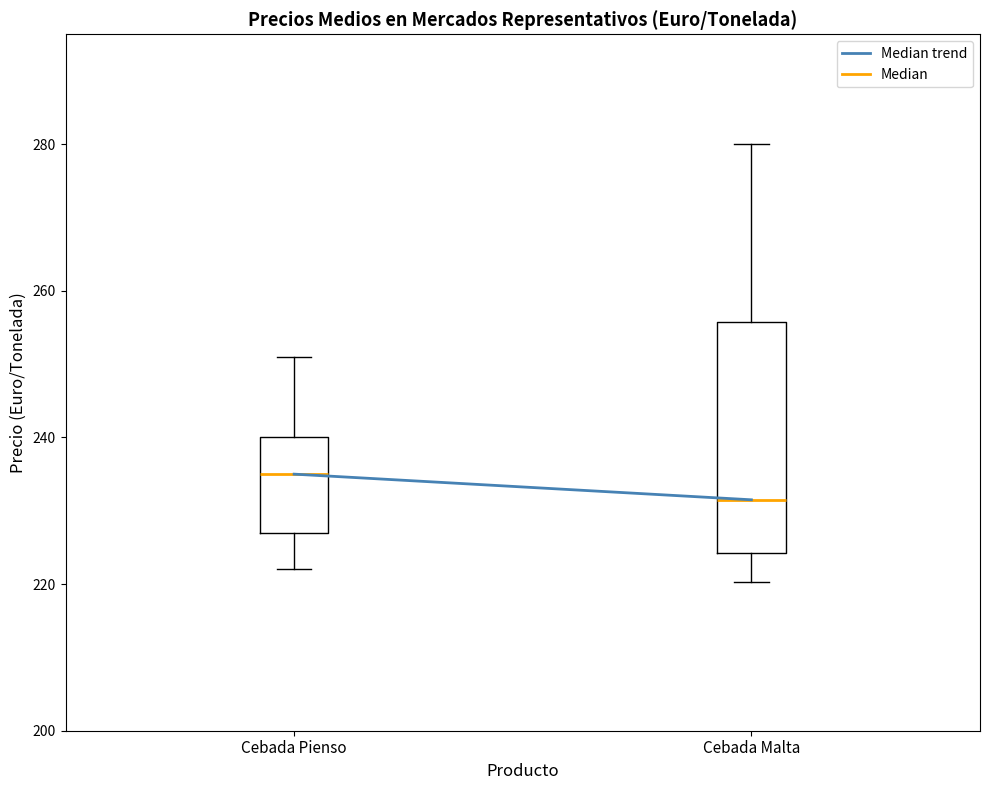

Which box is the tallest, from its lower edge to its upper edge?

Cebada Malta